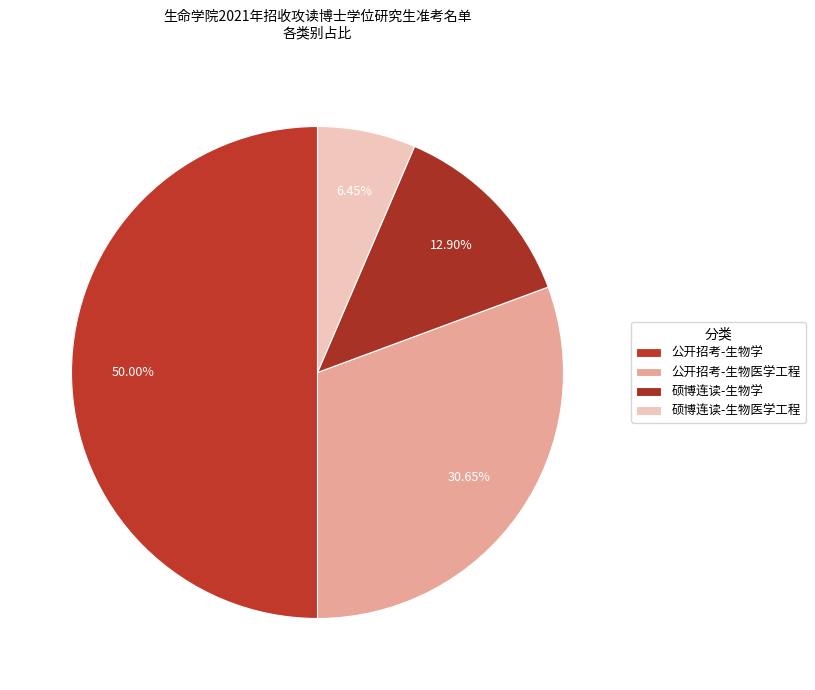

Which category has the smallest portion of the pie?

硕博连读